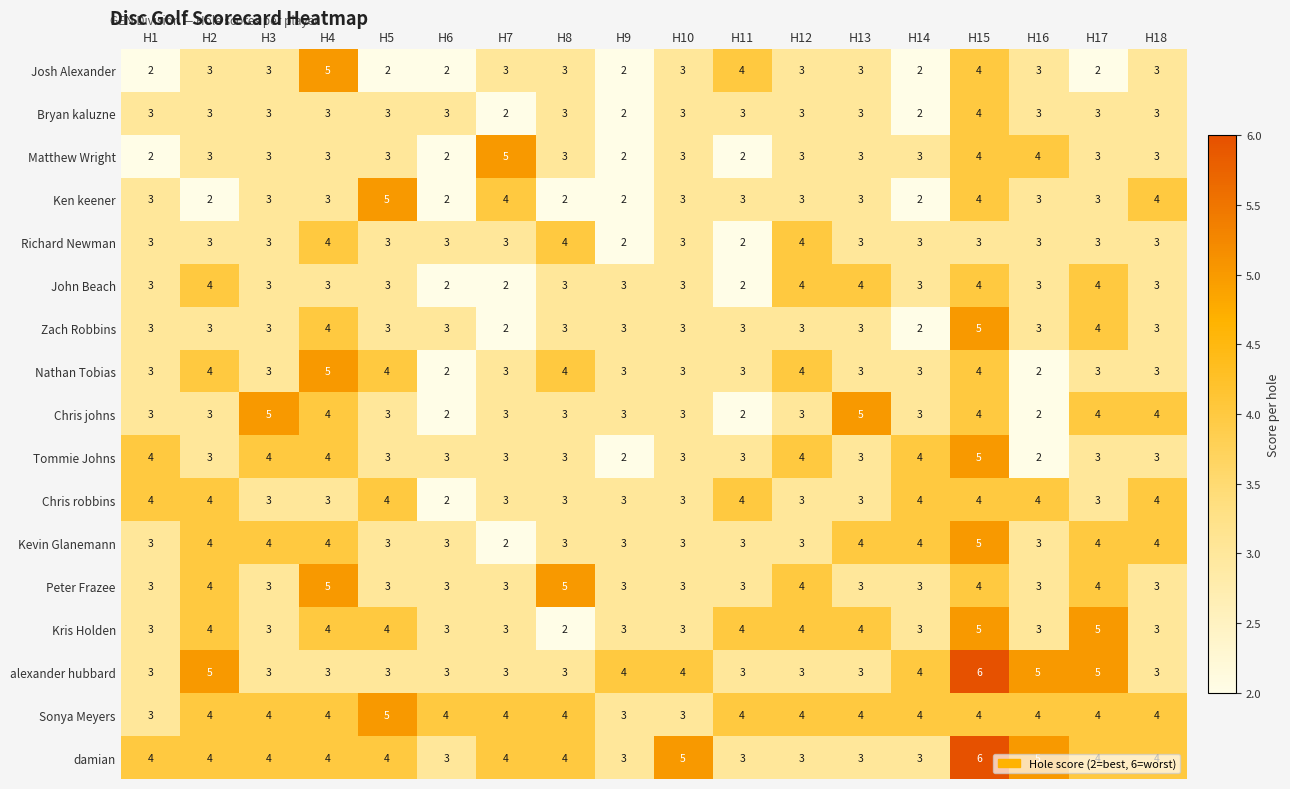

What is the maximum value shown in the chart?

6